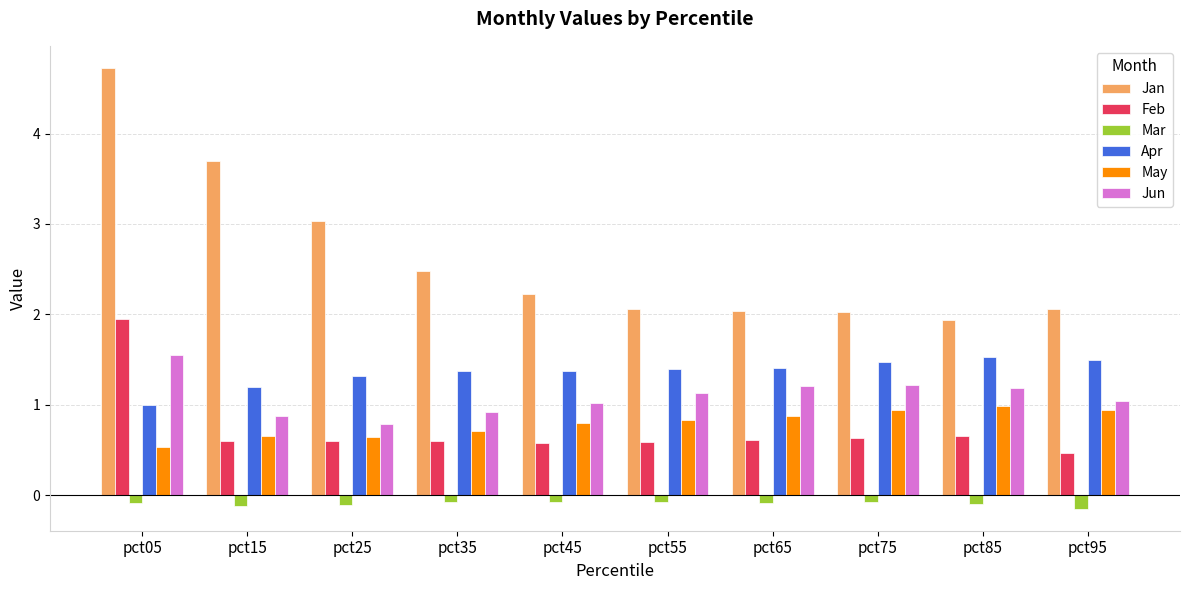

Which category has the highest value across all series?

pct05